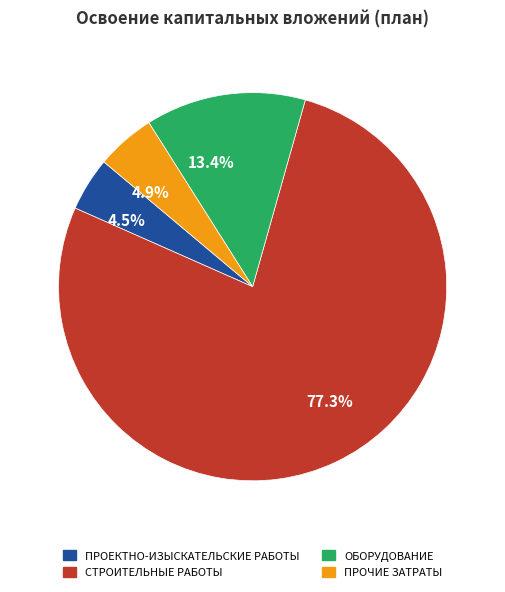

Does any single category account for the majority?

Yes